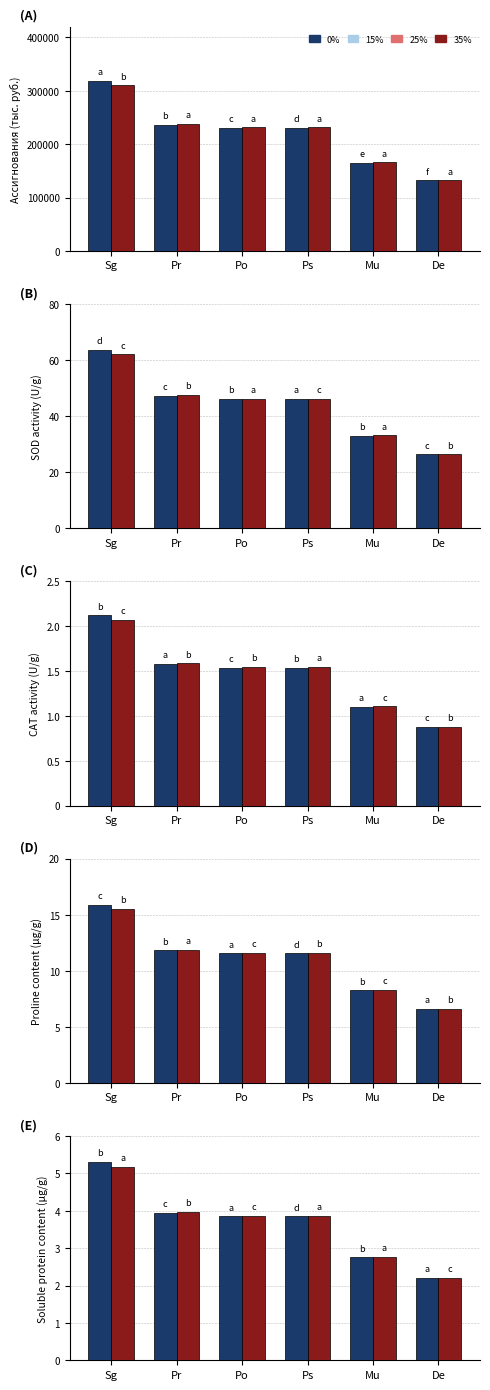

How many series are shown in this chart?

2